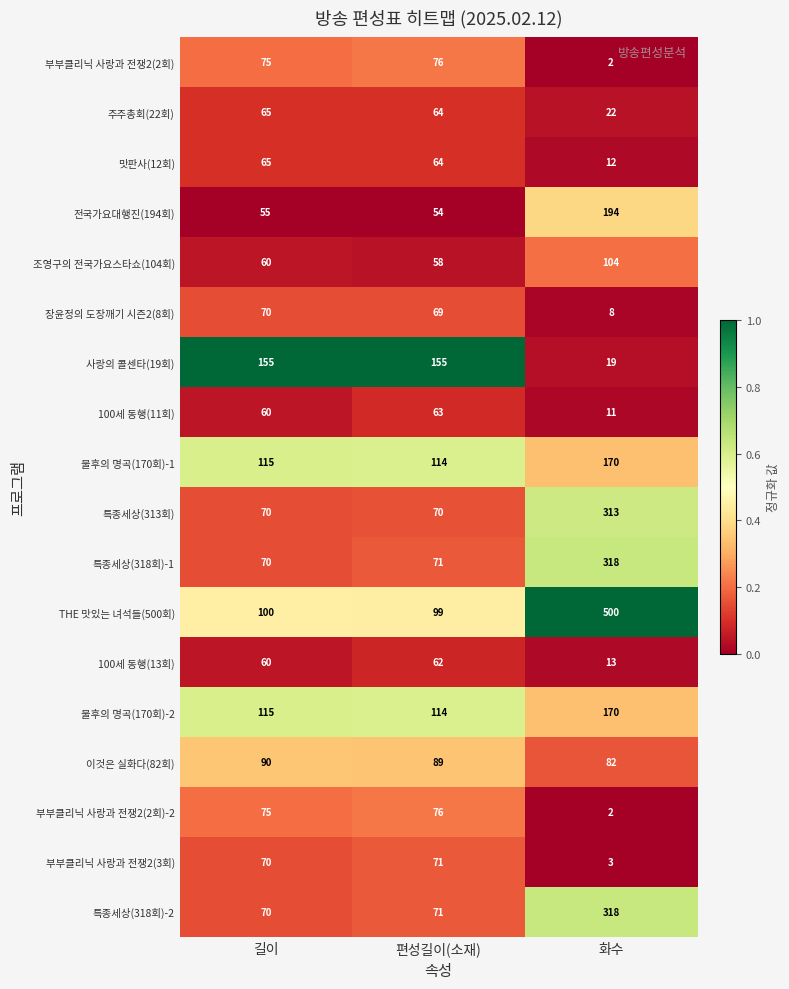

Which series has the largest total across all categories?

THE 맛있는 녀석들(500회)